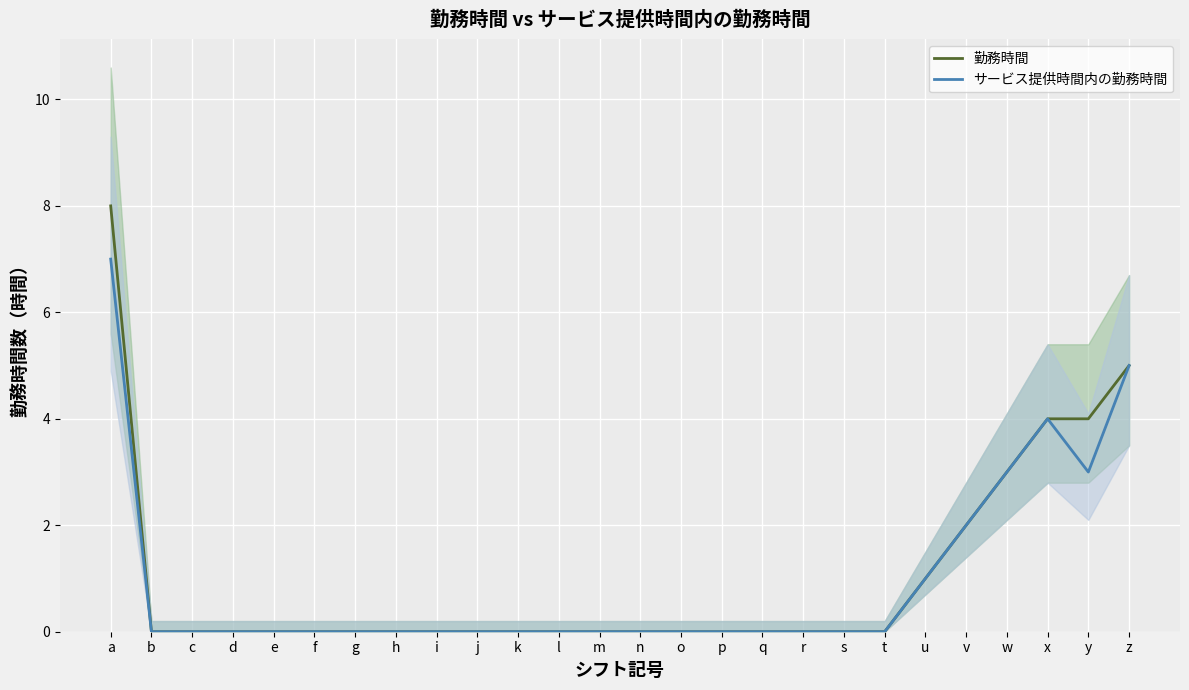

The value of 勤務時間 at m is 0. True or false?

True